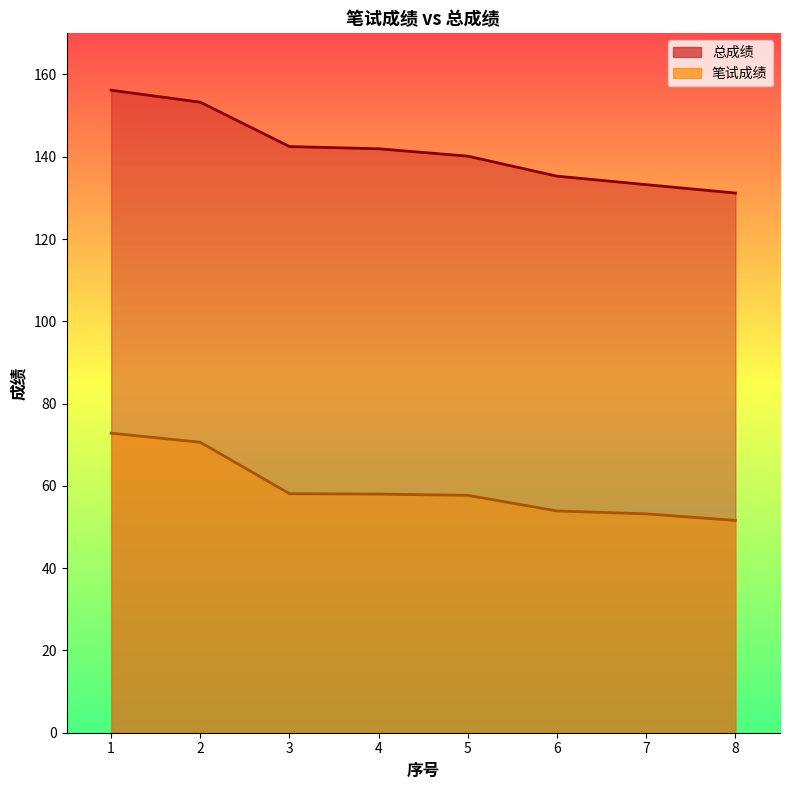

Rank the series by their average value, from highest to lowest.

总成绩, 笔试成绩